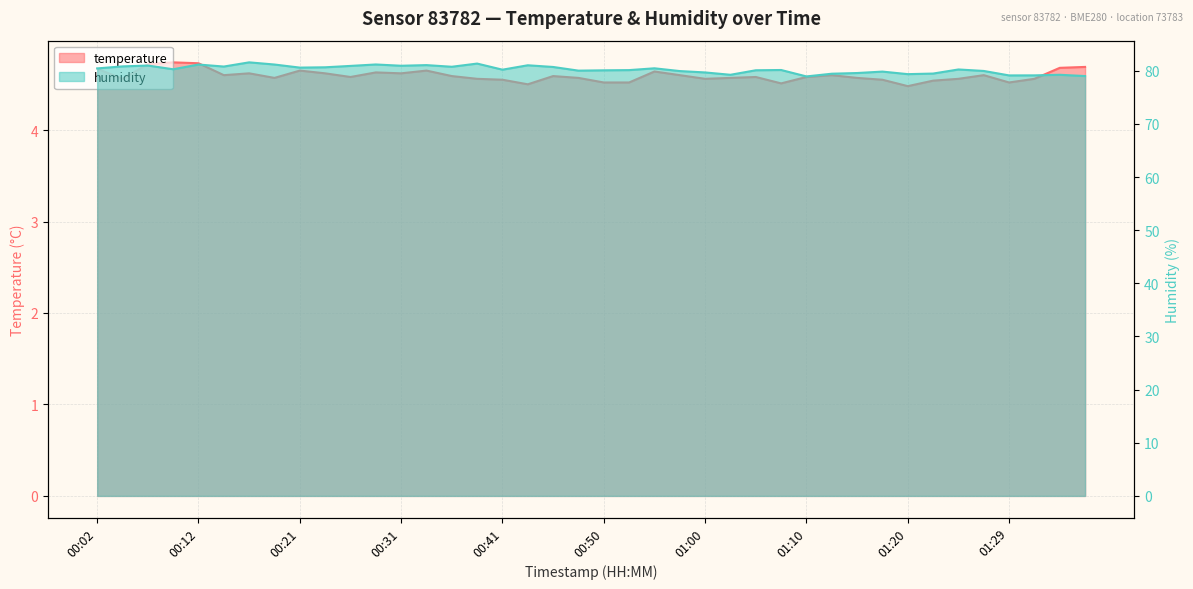

Rank the series at 01:07 from highest to lowest value.

humidity, temperature